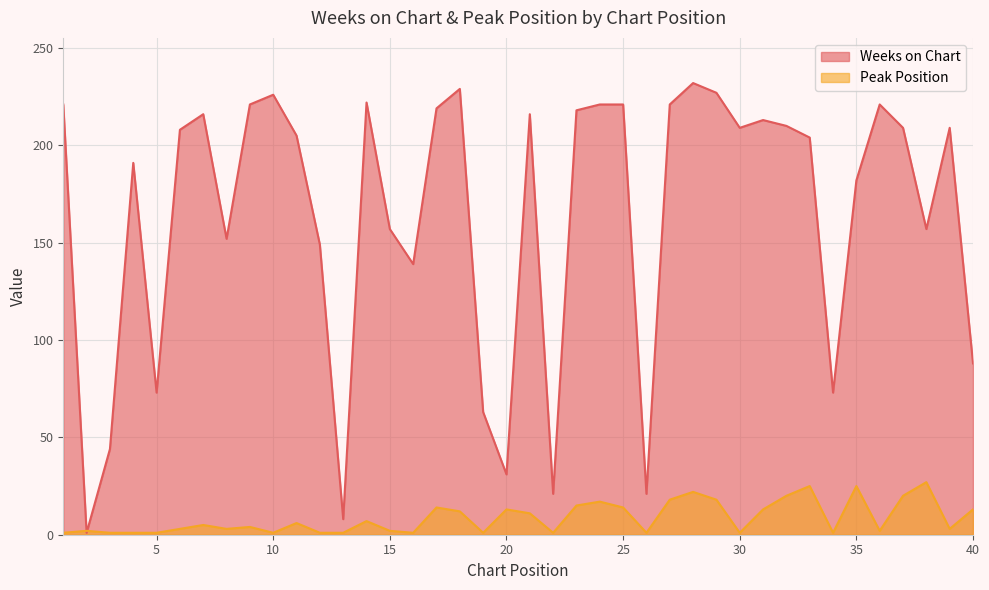

Between 24 and 6, which is larger?

24